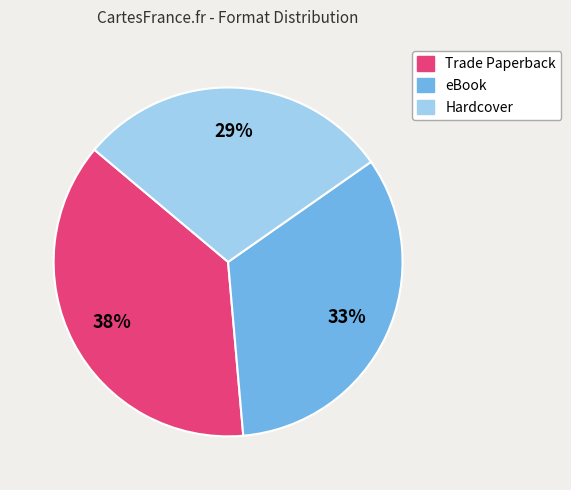

What is the smallest slice in the pie chart?

Hardcover